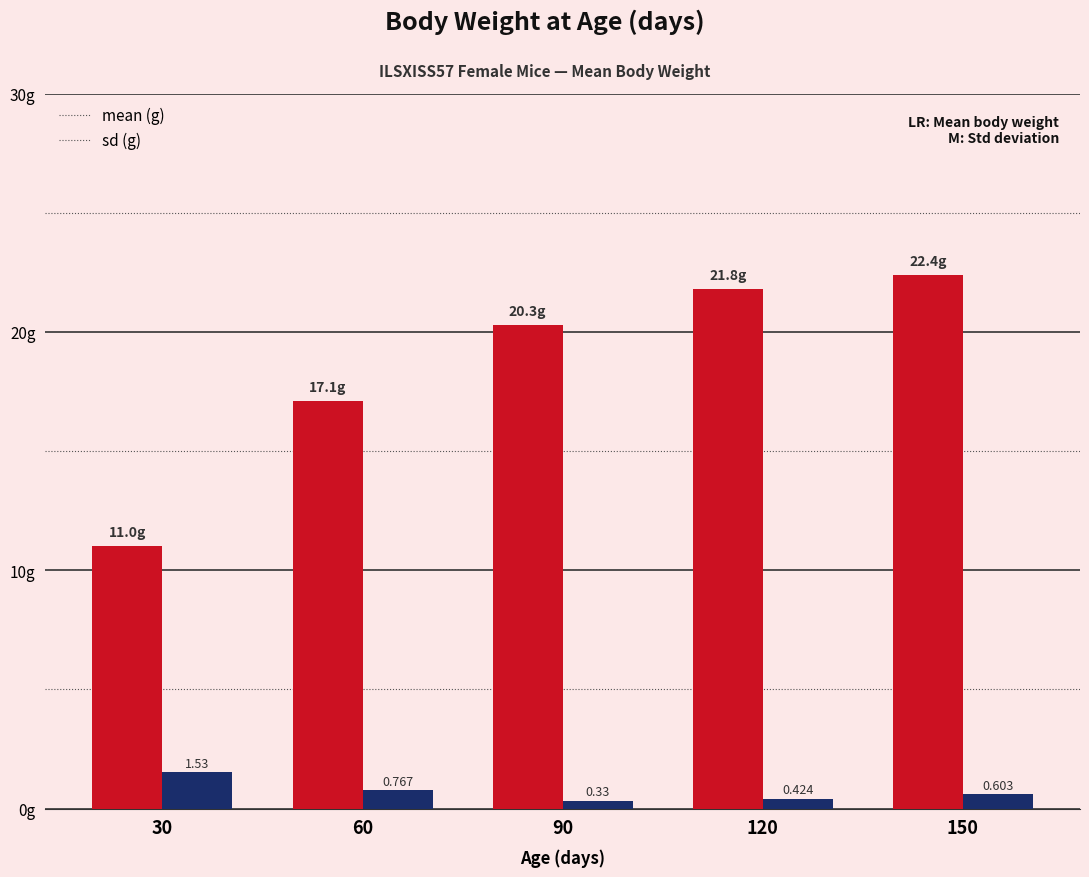

Are the bars grouped side by side (vs. stacked)?

Yes